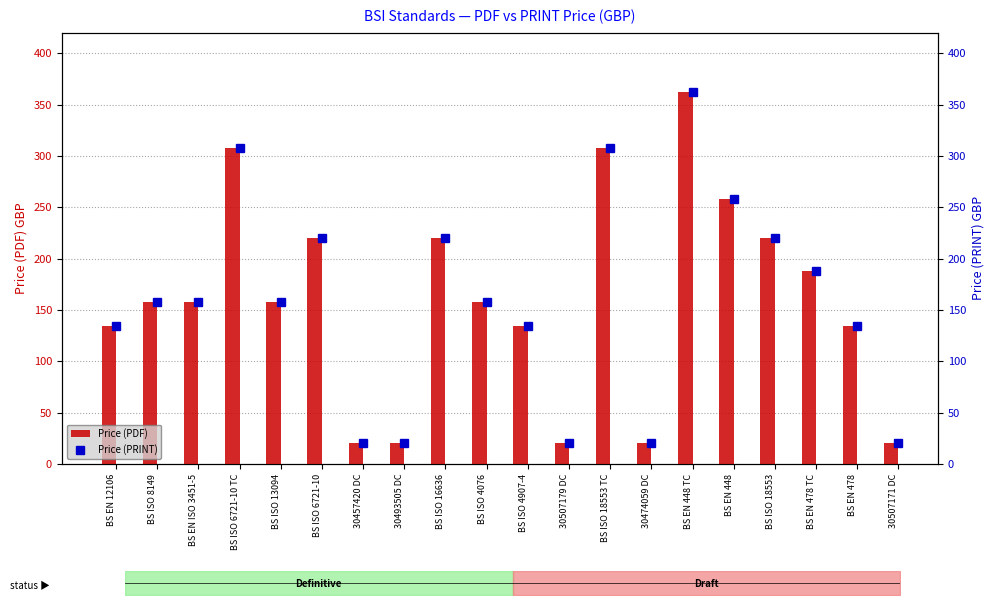

What is the difference between the maximum and minimum values in the Price (PRINT) series?

342